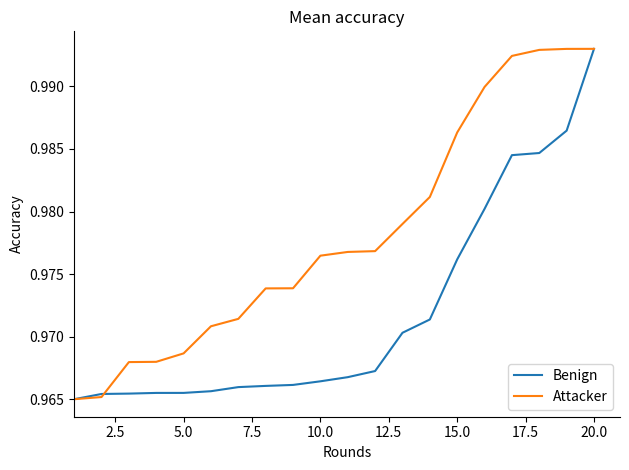

At how many categories does at least one series exceed 0?

20